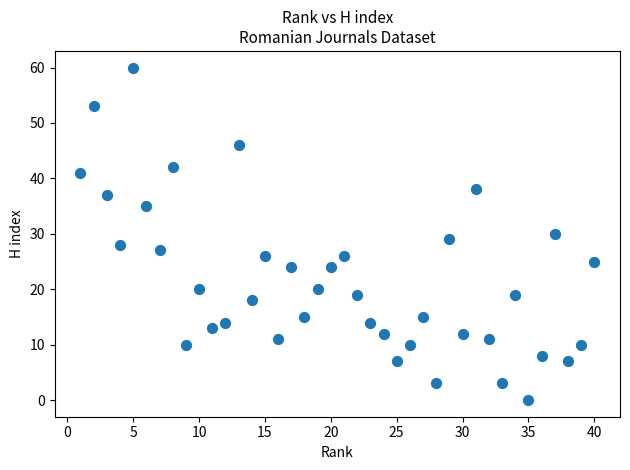

What is the range of X values (max minus min)?

39